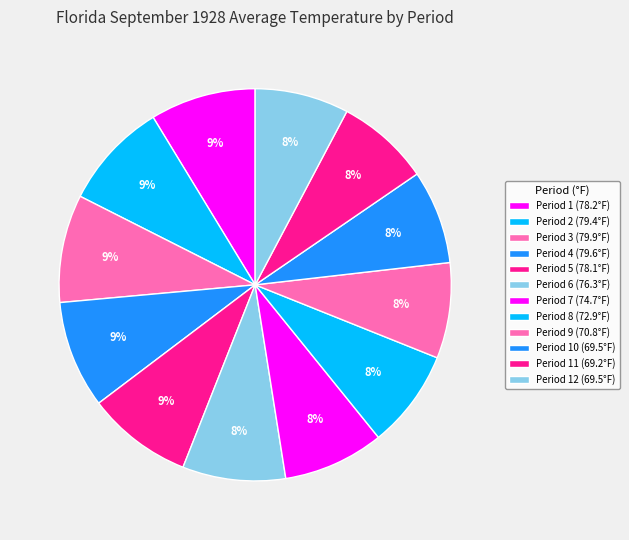

How many slices are in this pie chart?

12